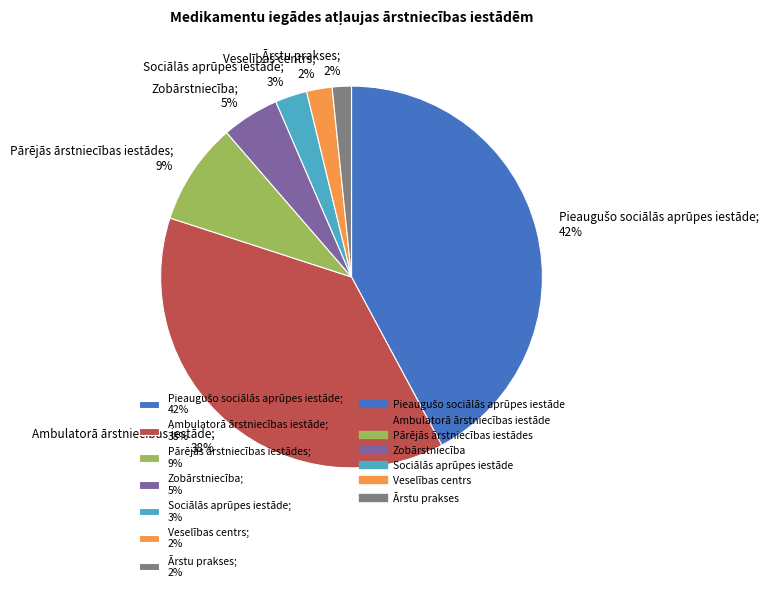

Does any single category account for the majority?

No